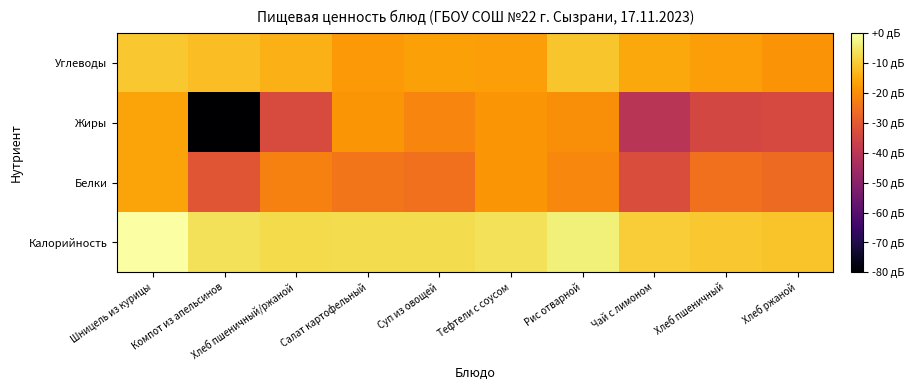

At Тефтели с соусом, list the series in order from largest to smallest.

Калорийность, Углеводы, Жиры, Белки